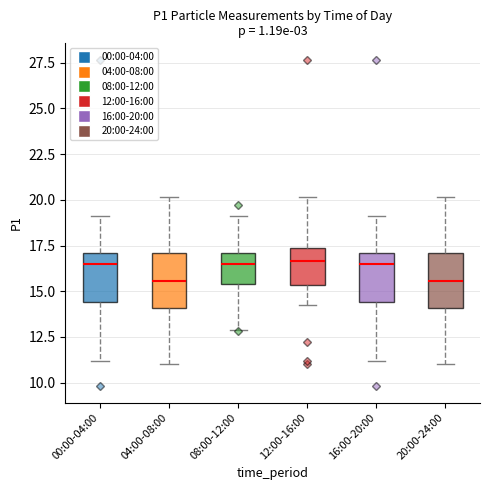

Reading left to right, read every box against the y-axis: the position of its median line, the range the box covers, and the ends of its whiskers. The values are not printed on the chart, so give them approximately, as read against the axis.

00:00-04:00: median 16.5, box 14.5 to 17.0, whiskers 11.0 to 19.0
04:00-08:00: median 15.5, box 14.0 to 17.0, whiskers 11.0 to 20.0
08:00-12:00: median 16.5, box 15.5 to 17.0, whiskers 13.0 to 19.0
12:00-16:00: median 16.5, box 15.5 to 17.5, whiskers 14.0 to 20.0
16:00-20:00: median 16.5, box 14.5 to 17.0, whiskers 11.0 to 19.0
20:00-24:00: median 15.5, box 14.0 to 17.0, whiskers 11.0 to 20.0